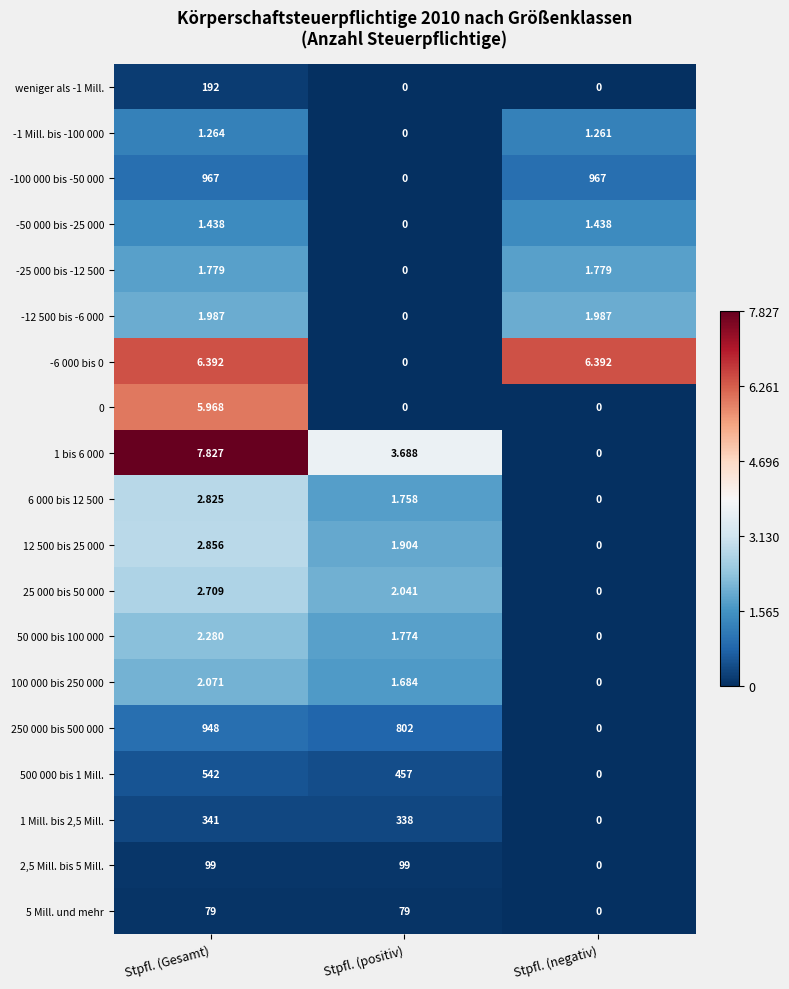

At which label does -6 000 bis 0 first exceed 6?

Stpfl. (Gesamt)